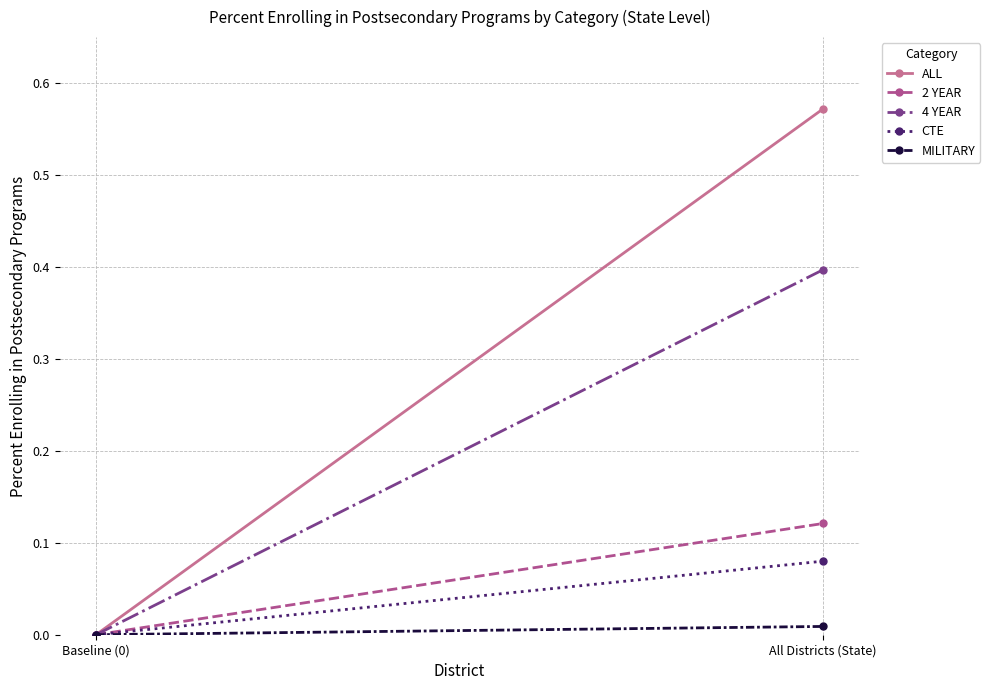

What is the label of the 1st point from the right?

All Districts (State)